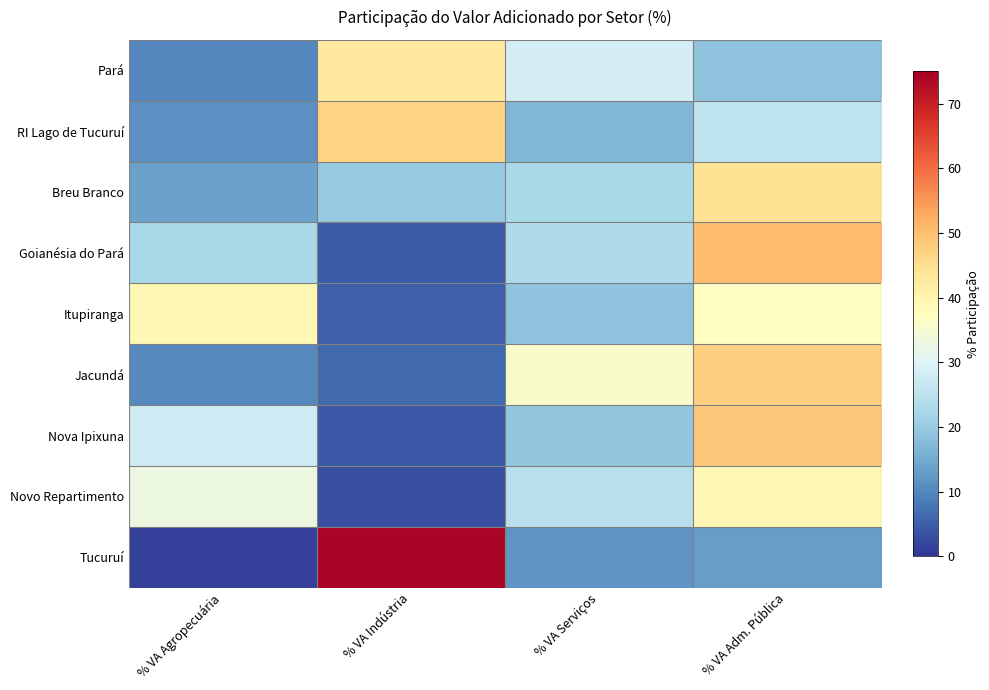

Reading left to right, list all the values displayed in this chart.

Pará: % VA Agropecuária=10.0	% VA Indústria=42.5	% VA Serviços=28.5	% VA Adm. Pública=19.0
RI Lago de Tucuruí: % VA Agropecuária=11.2	% VA Indústria=46.6	% VA Serviços=16.9	% VA Adm. Pública=25.3
Breu Branco: % VA Agropecuária=13.5	% VA Indústria=19.9	% VA Serviços=22.4	% VA Adm. Pública=44.1
Goianésia do Pará: % VA Agropecuária=22.4	% VA Indústria=4.5	% VA Serviços=23.0	% VA Adm. Pública=50.1
Itupiranga: % VA Agropecuária=39.1	% VA Indústria=5.1	% VA Serviços=18.8	% VA Adm. Pública=37.1
Jacundá: % VA Agropecuária=10.3	% VA Indústria=6.3	% VA Serviços=36.0	% VA Adm. Pública=47.3
Nova Ipixuna: % VA Agropecuária=27.7	% VA Indústria=4.4	% VA Serviços=19.5	% VA Adm. Pública=48.4
Novo Repartimento: % VA Agropecuária=32.9	% VA Indústria=3.1	% VA Serviços=24.5	% VA Adm. Pública=39.5
Tucuruí: % VA Agropecuária=1.3	% VA Indústria=74.0	% VA Serviços=11.8	% VA Adm. Pública=12.9